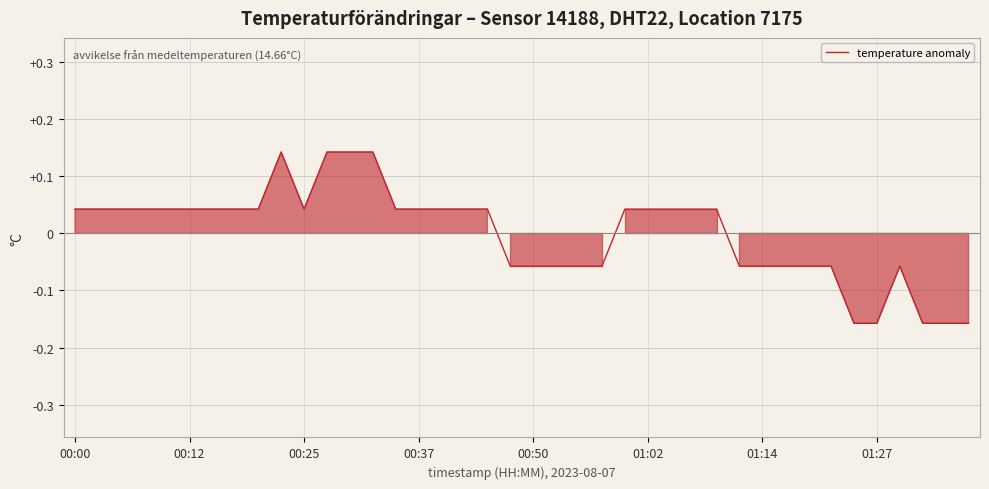

How many lines are shown in the chart?

1